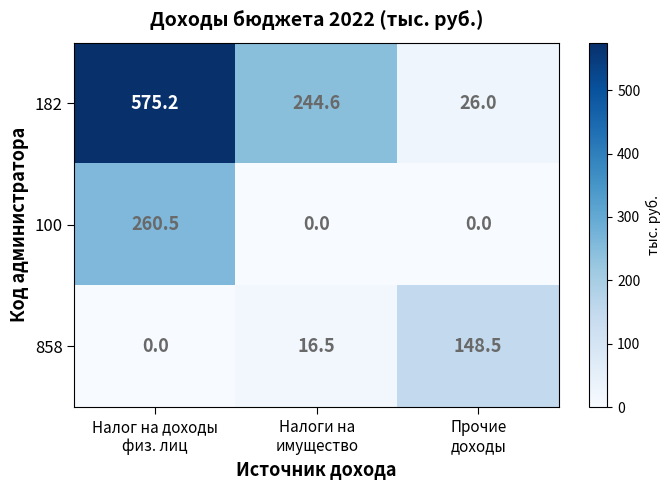

At how many categories does at least one series exceed 134?

3